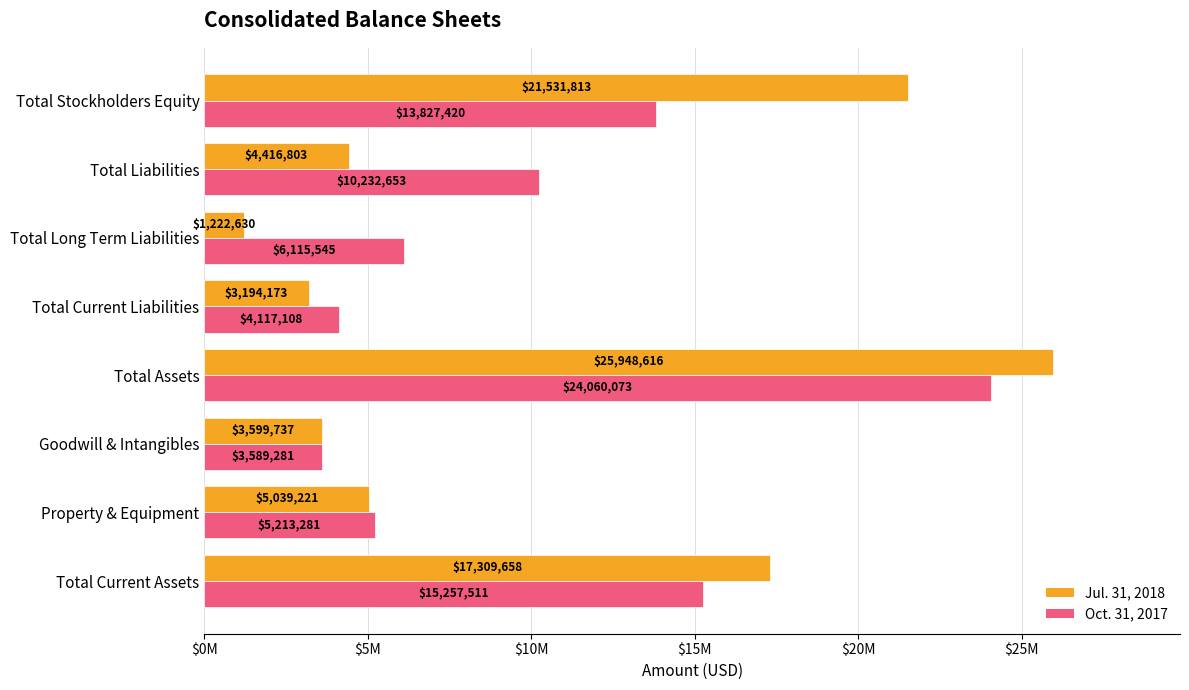

What is the maximum value for Oct. 31, 2017?

24060073